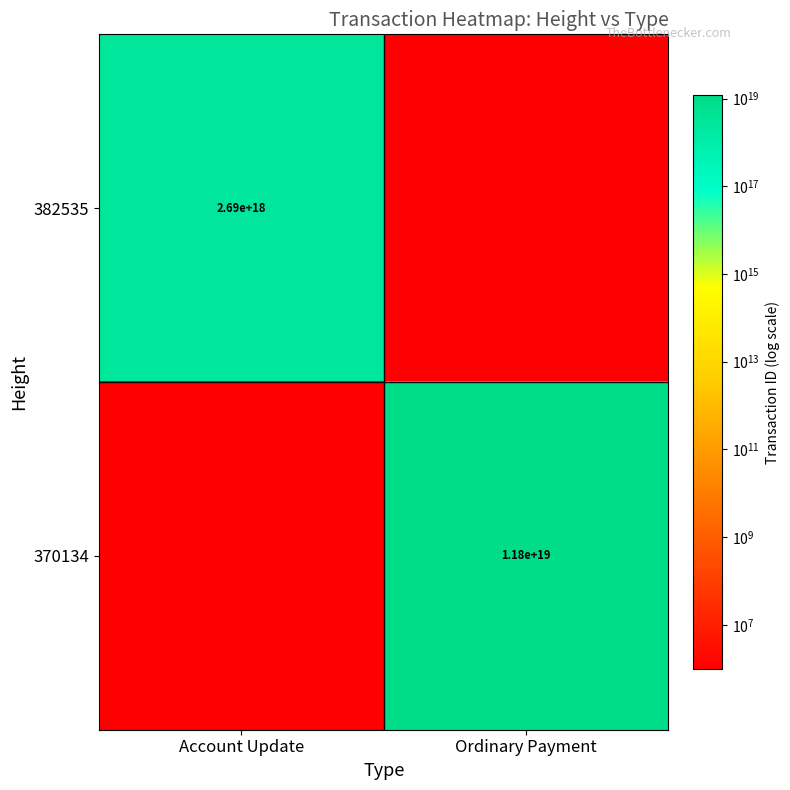

Is it true that 370134 equals 20770251367904661504 at Ordinary Payment?

False